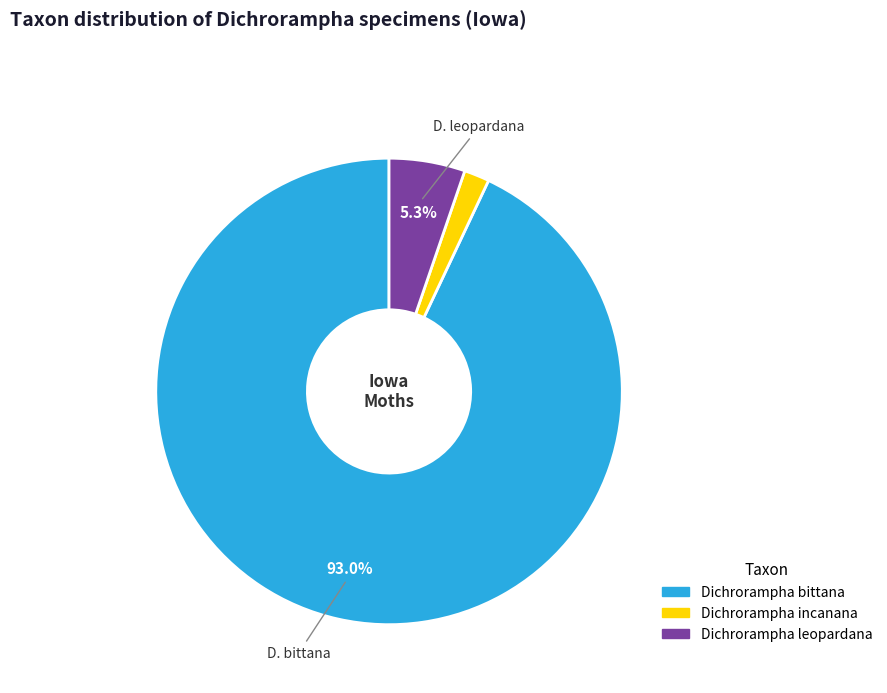

What is the majority slice?

Dichrorampha bittana